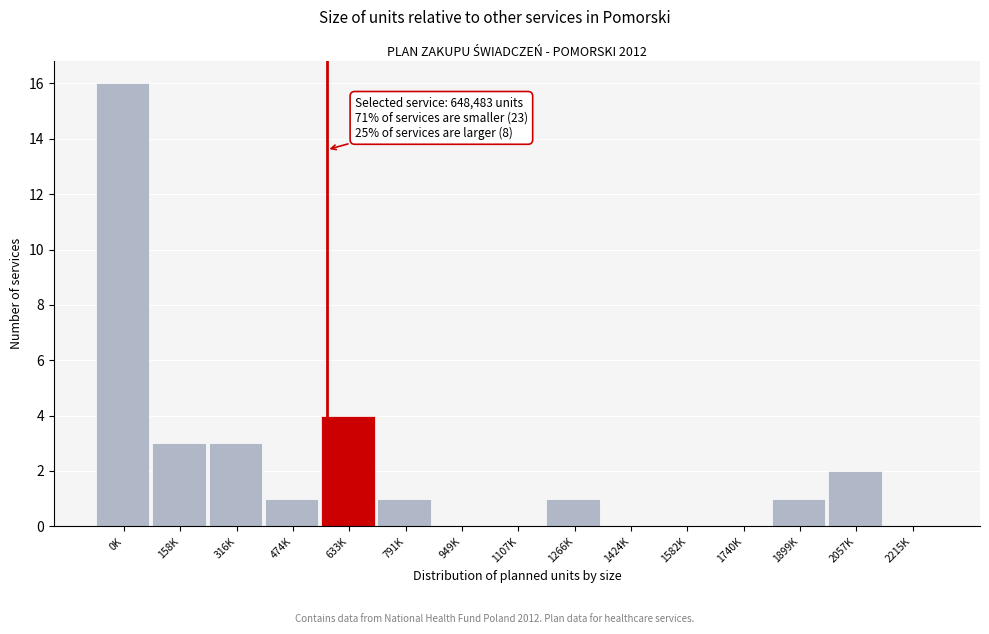

Reading right to left, transcribe all the data shown in this chart.

2215K=0	2057K=2	1899K=1	1740K=0	1582K=0	1424K=0	1266K=1	1107K=0	949K=0	791K=1	633K=4	474K=1	316K=3	158K=3	0K=16